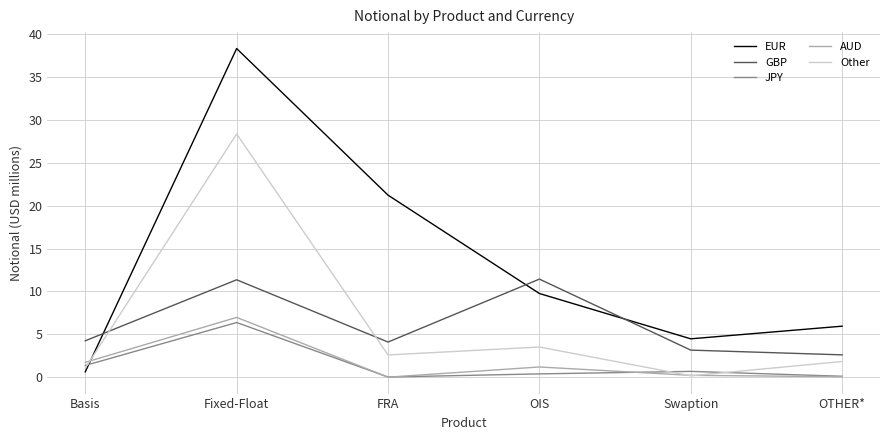

The value of GBP at Basis is 2.4. True or false?

False